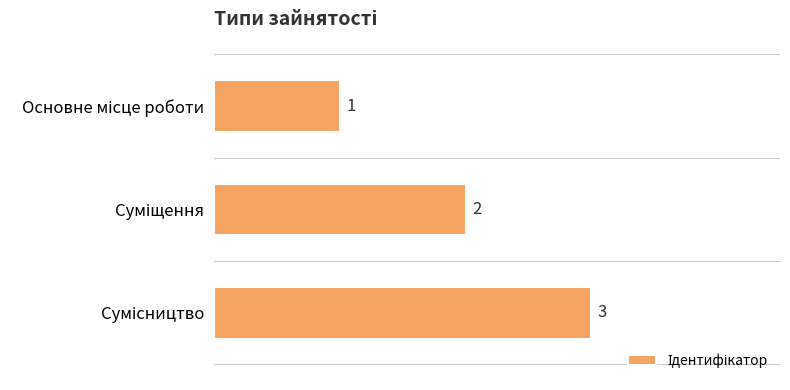

How many values are between 1 and 3?

3